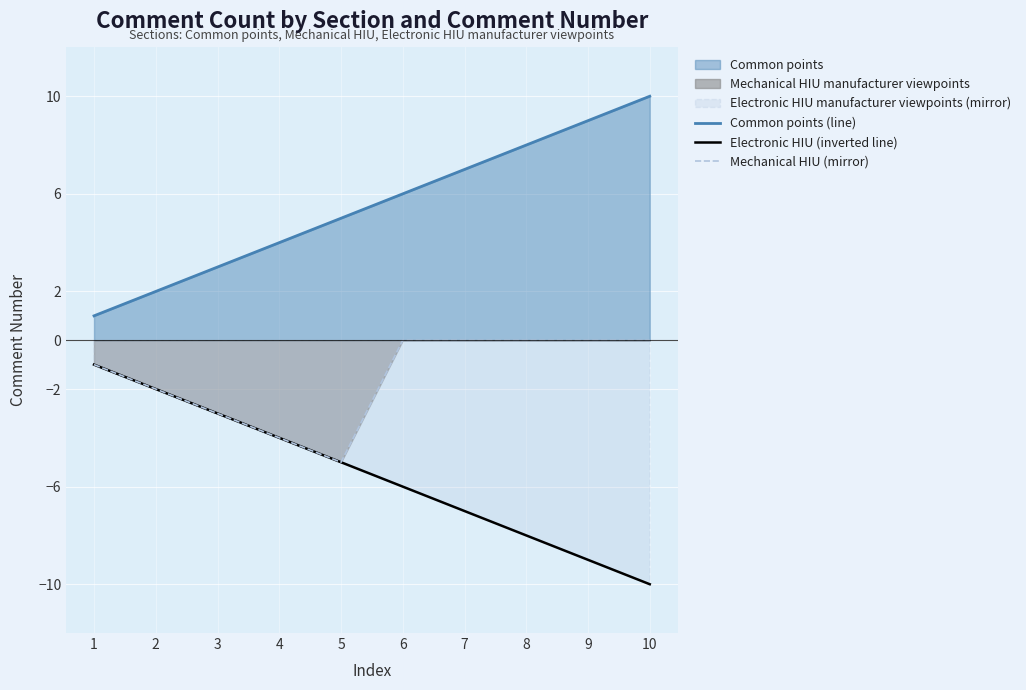

True or false: Common points (line) and Mechanical HIU (mirror) cross at least once.

False